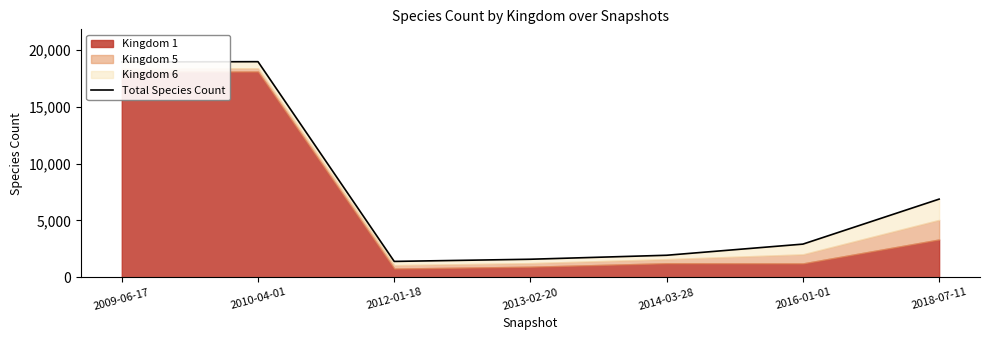

Between 2018-07-11 and 2016-01-01, which is larger?

2018-07-11